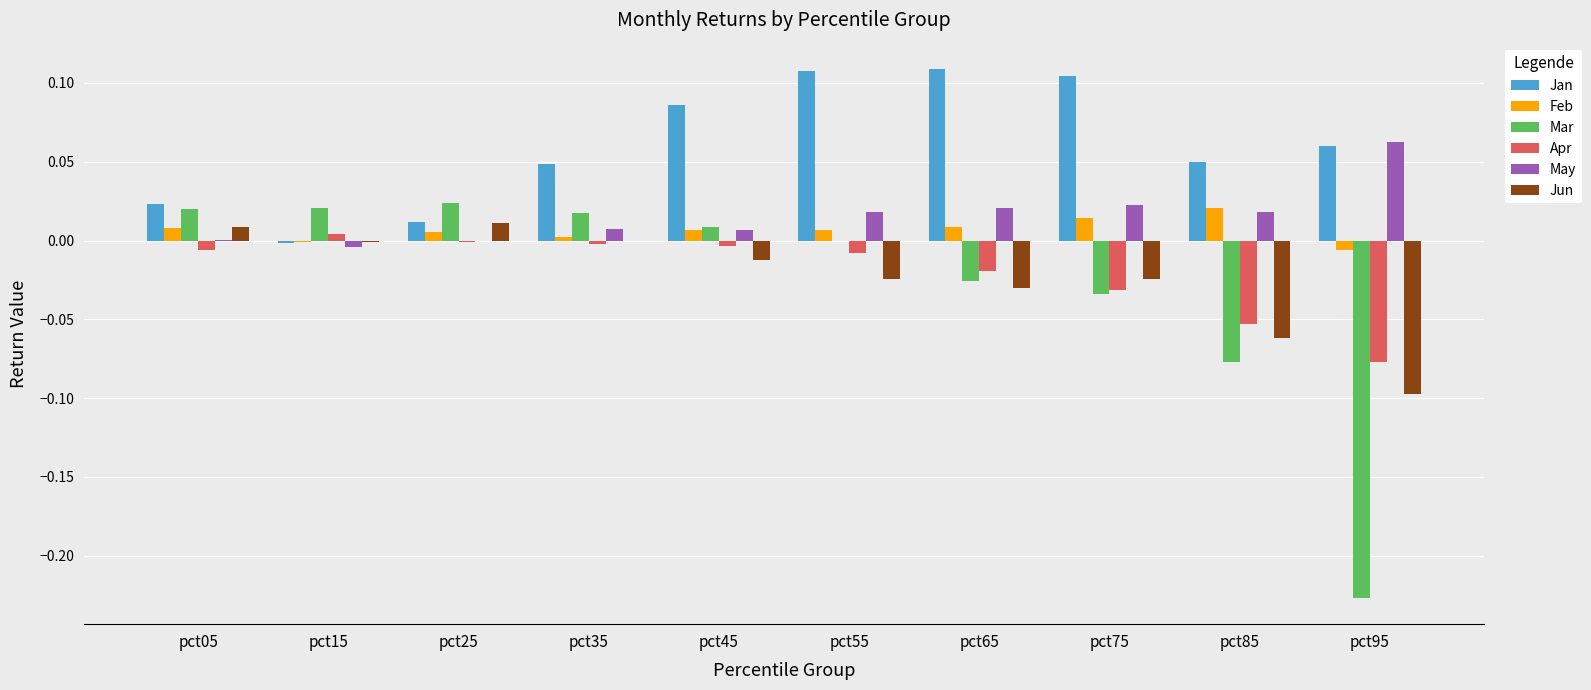

Is the value of Mar at pct15 greater than the value of Jun at pct75?

Yes